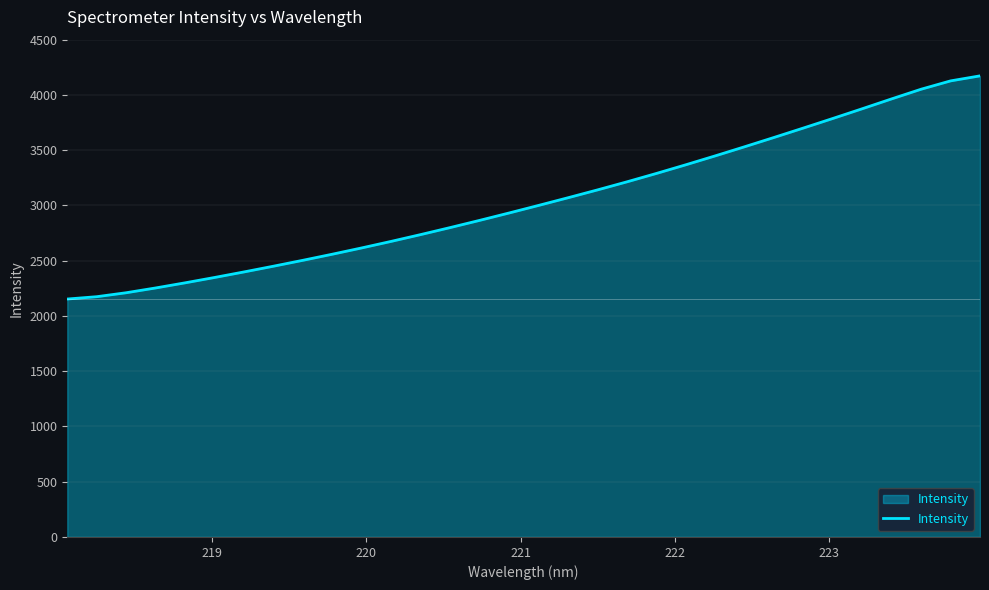

What is the difference between the maximum and minimum values?

2019.3